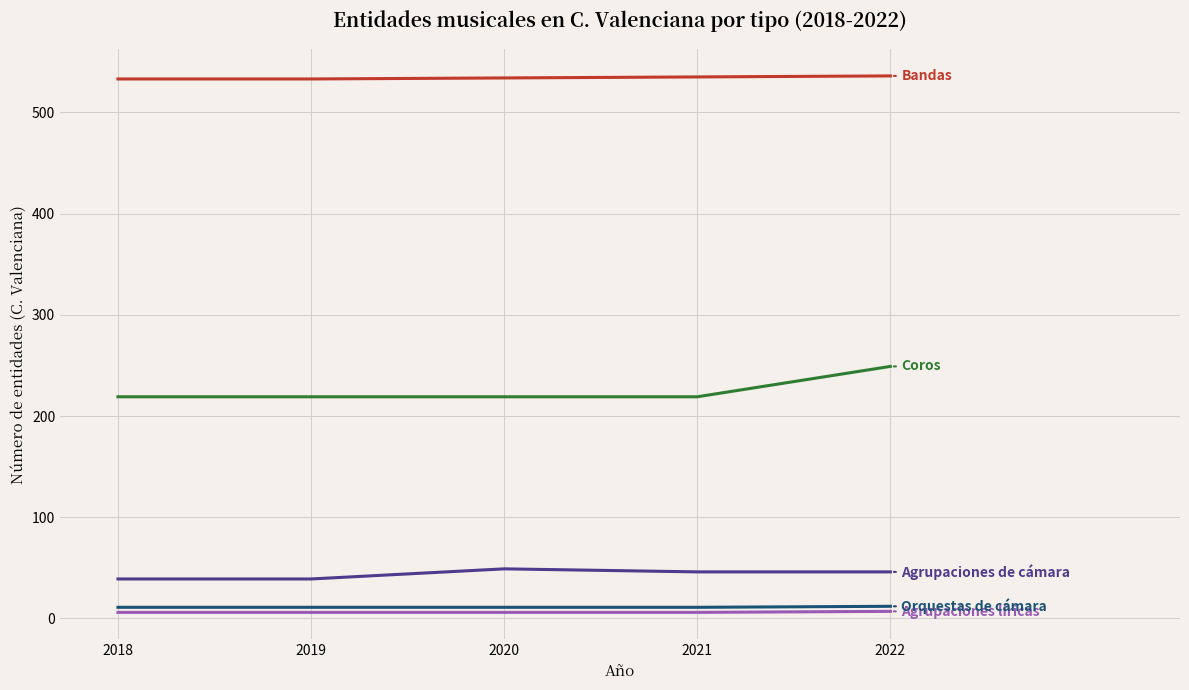

What is the maximum value shown in the chart?

536